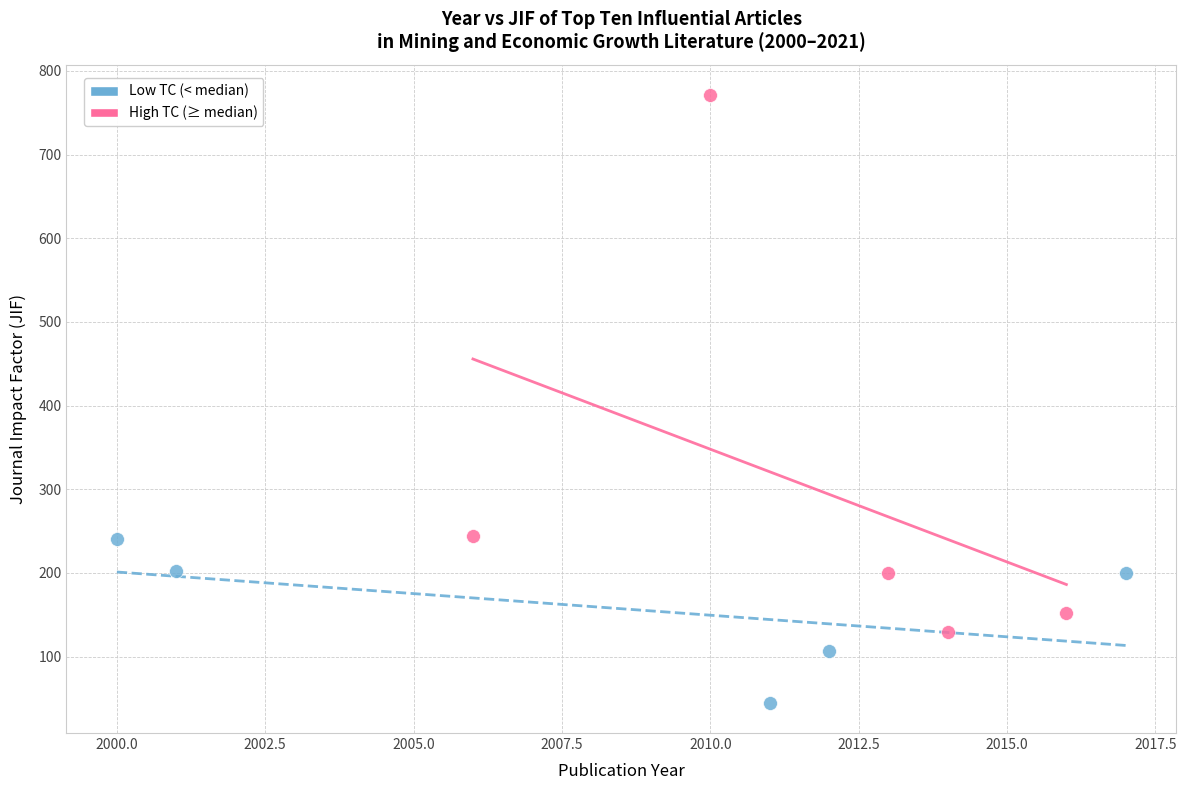

Which series has the largest Y range (max minus min)?

High TC (≥ median)